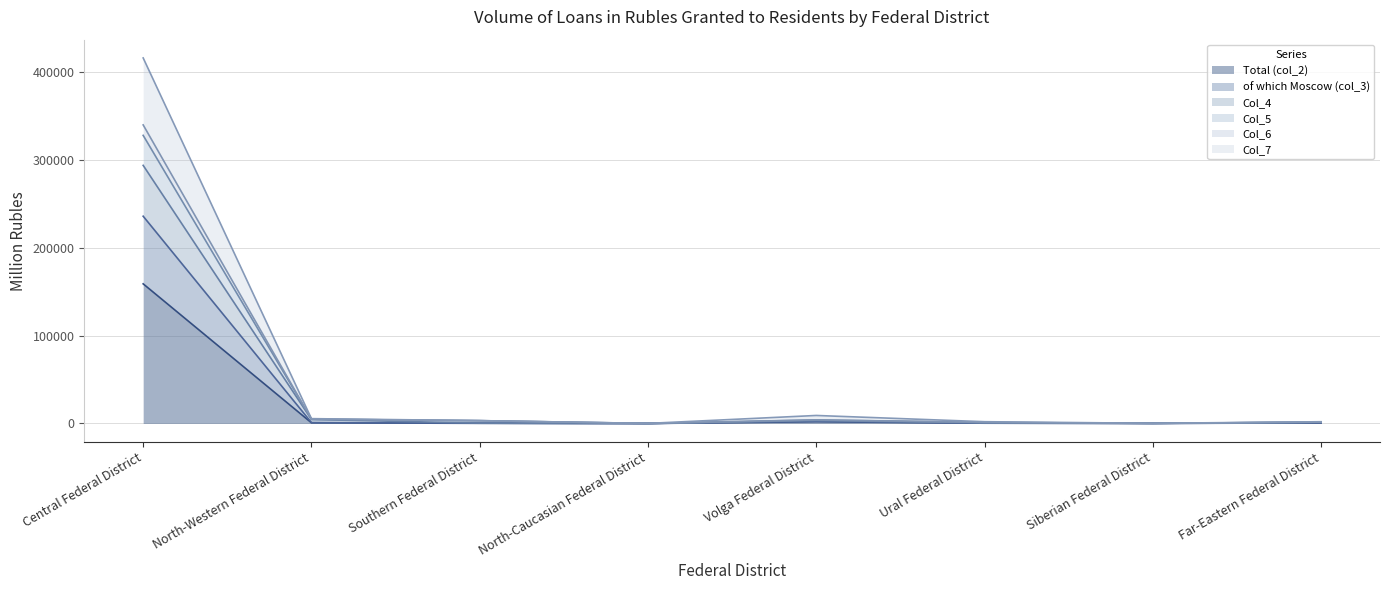

What is the value of the of which Moscow (col_3) point at the 5th from the left?

2580